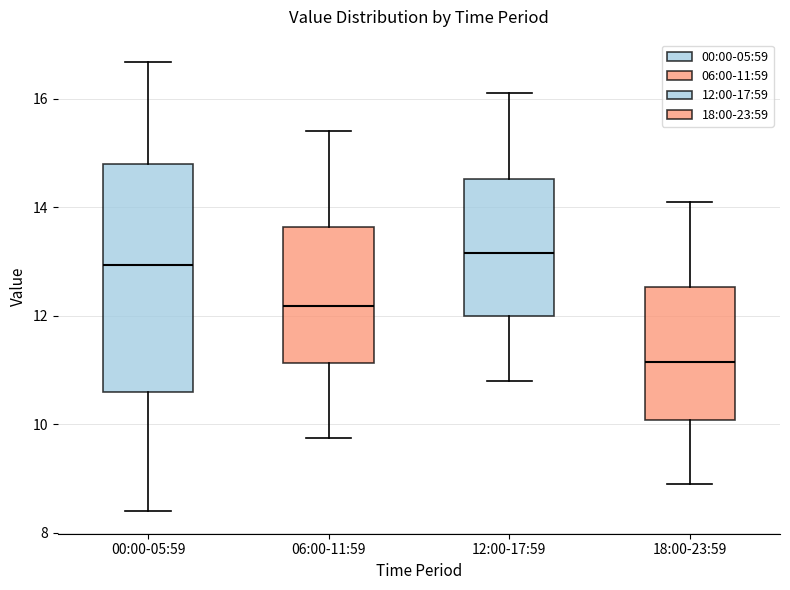

Comparing the boxes themselves (not the whiskers), which one is the tallest?

00:00-05:59